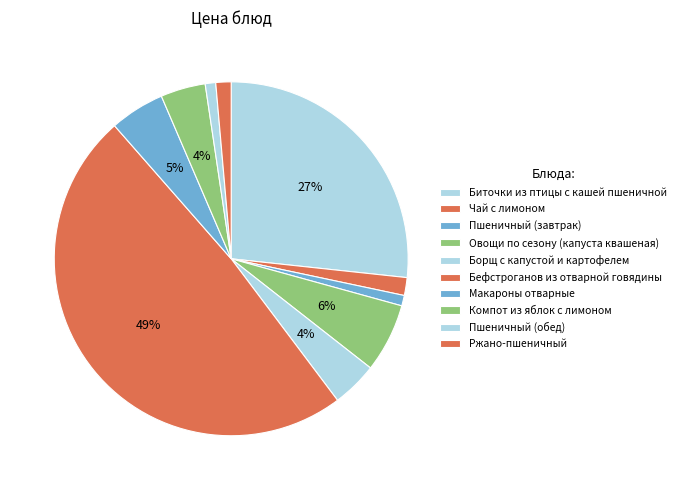

Does any single category account for the majority?

No